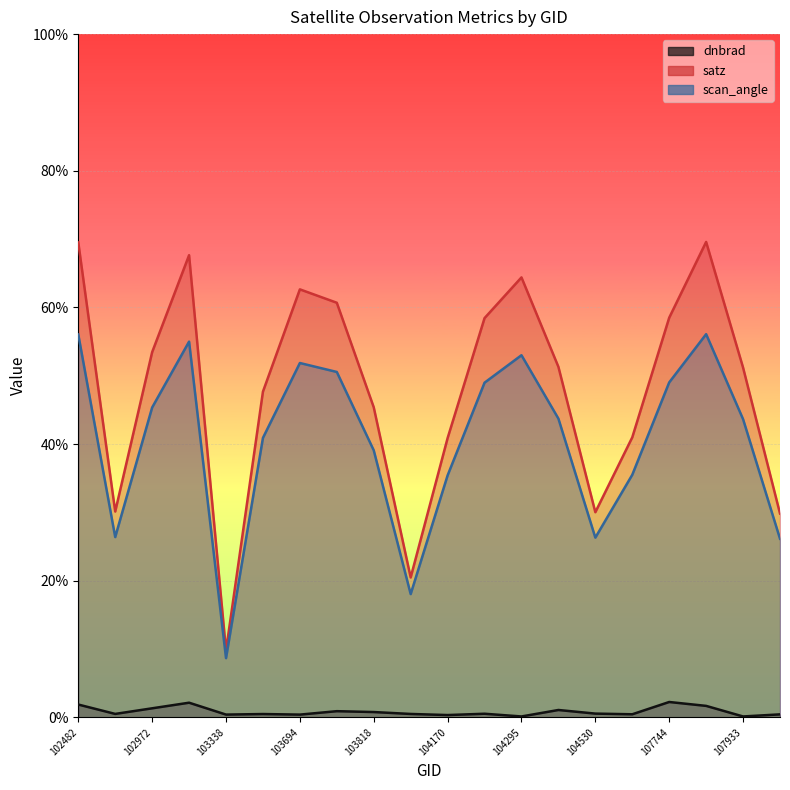

Which series has the largest total across all categories?

satz